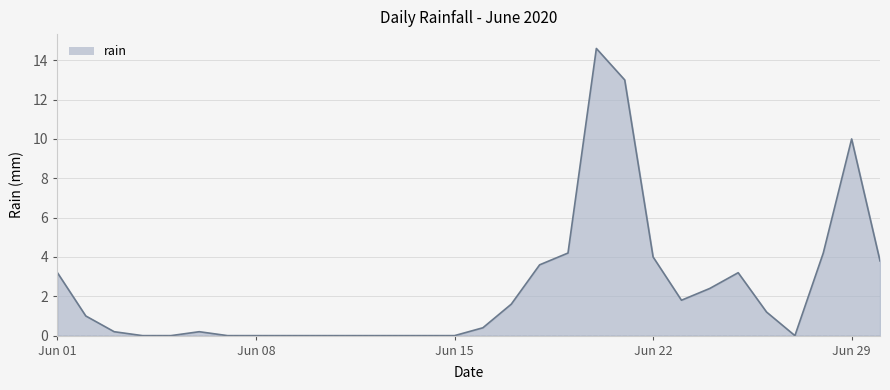

What is the sum of all values?

72.6